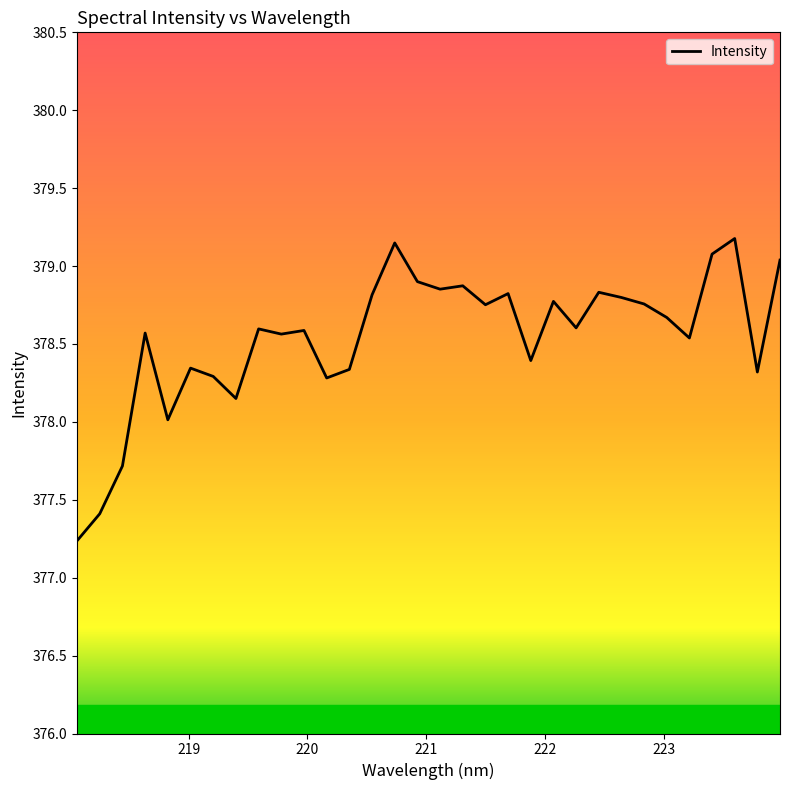

What is the maximum value shown in the chart?

379.2